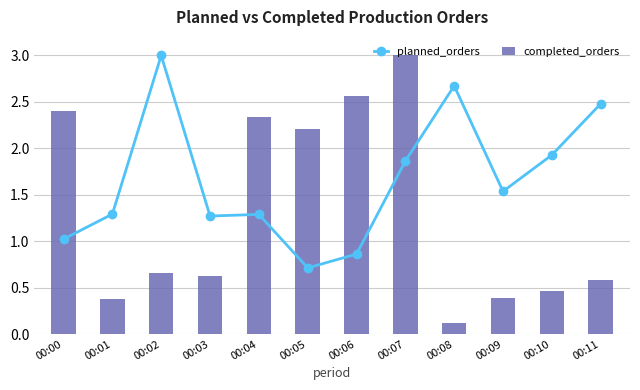

Rank the series at 00:10 from lowest to highest value.

completed_orders, planned_orders